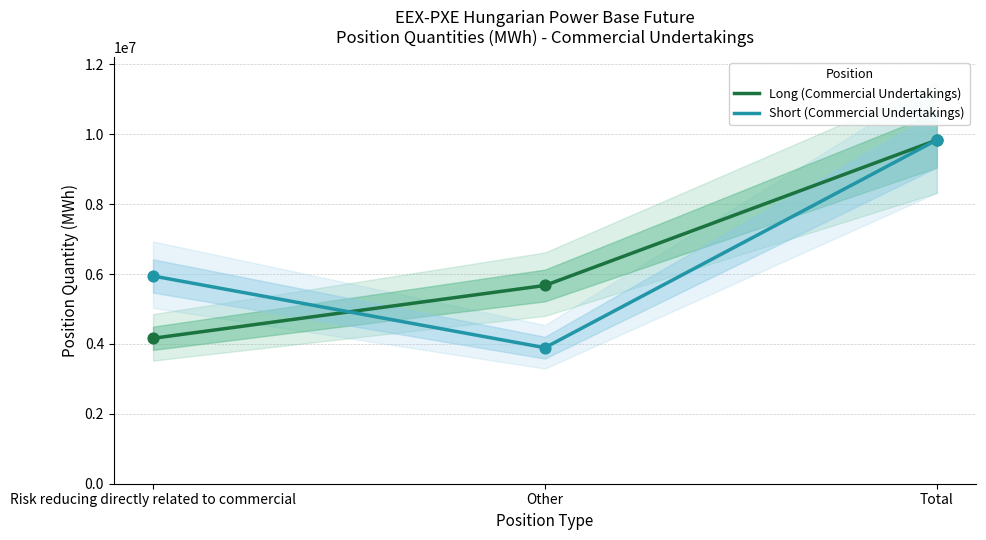

Which series reaches the maximum Y coordinate?

Short (Commercial Undertakings)